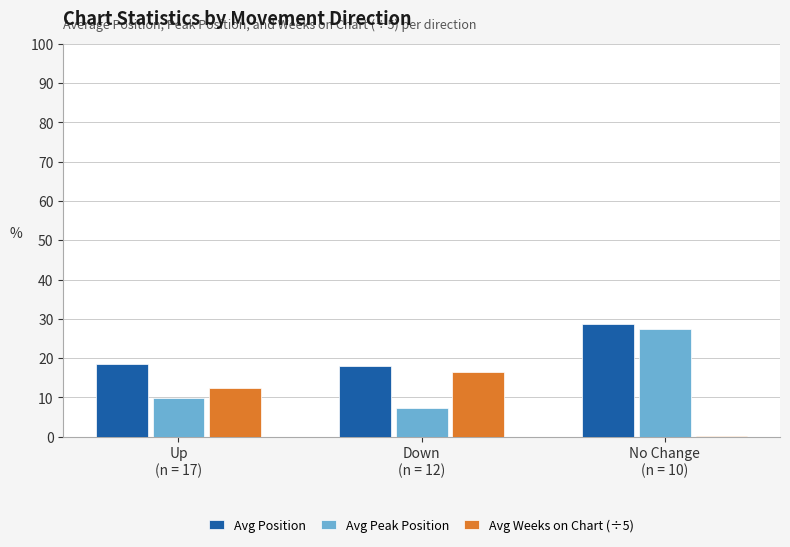

What is the label of the 1st bar from the left?

Up
(n = 17)